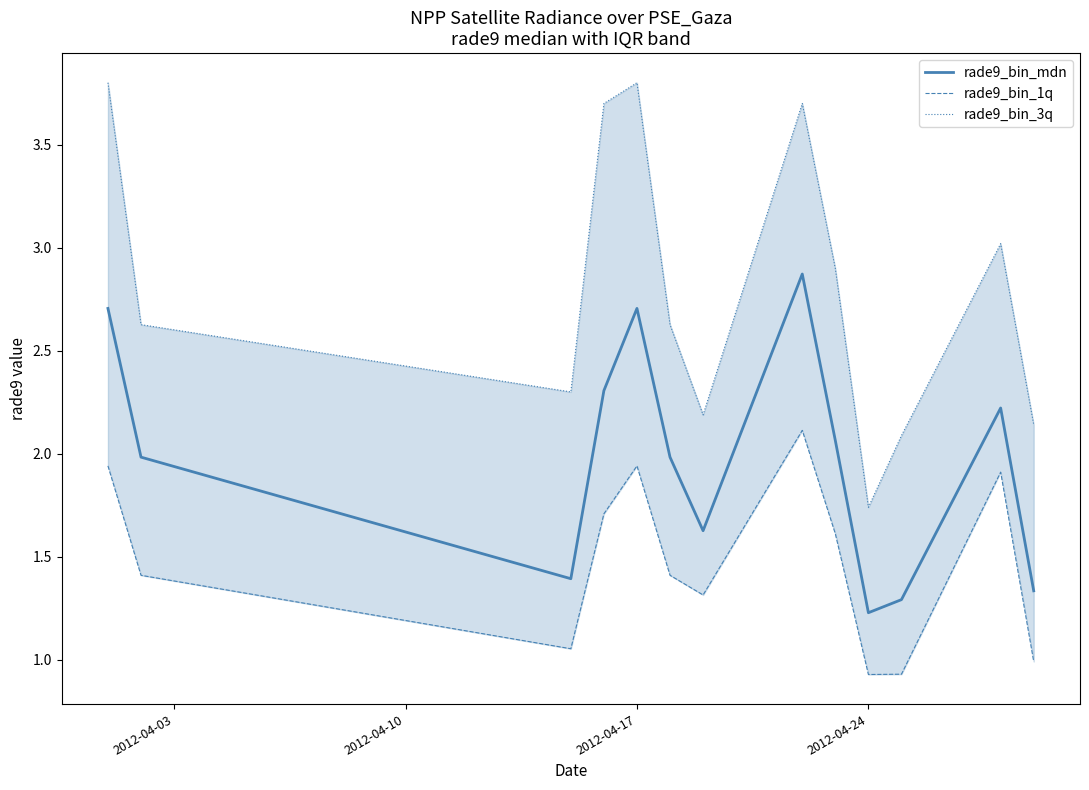

Reading left to right, list all the values displayed in this chart.

rade9_bin_mdn: 2.7	2.0	1.4	2.3	2.7	2.0	1.6	2.9	2.1	1.2	1.3	2.2	1.3
rade9_bin_1q: 1.9	1.4	1.1	1.7	1.9	1.4	1.3	2.1	1.6	0.9	0.9	1.9	1.0
rade9_bin_3q: 3.8	2.6	2.3	3.7	3.8	2.6	2.2	3.7	2.9	1.7	2.1	3.0	2.1